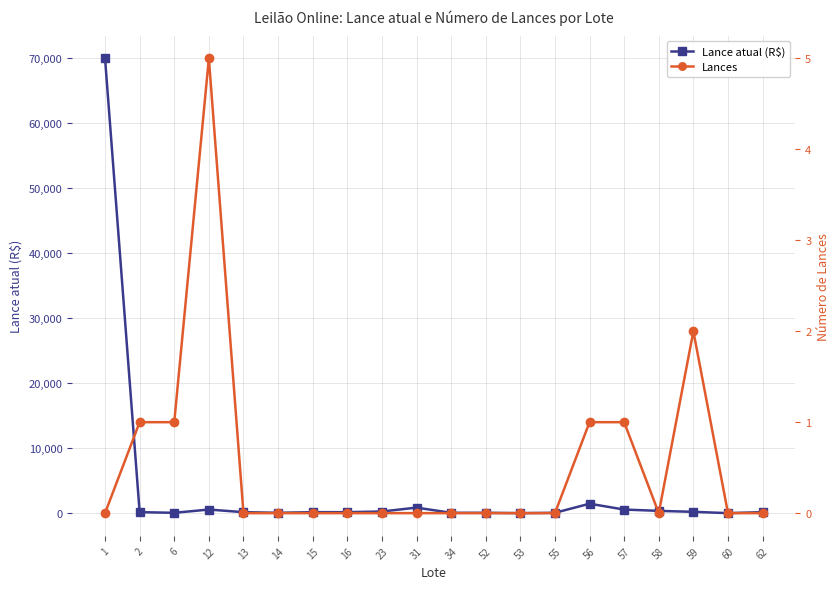

Reading left to right, what are all the values shown in this chart?

Lance atual (R$): 1=70000	2=200	6=100	12=600	13=200	14=100	15=200	16=200	23=300	31=900	34=100	52=100	53=50	55=100	56=1500	57=600	58=400	59=250	60=50	62=200
Lances: 1=0	2=1	6=1	12=5	13=0	14=0	15=0	16=0	23=0	31=0	34=0	52=0	53=0	55=0	56=1	57=1	58=0	59=2	60=0	62=0